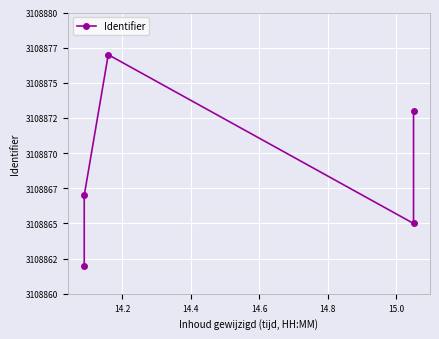

What is the greatest value displayed?

3108877